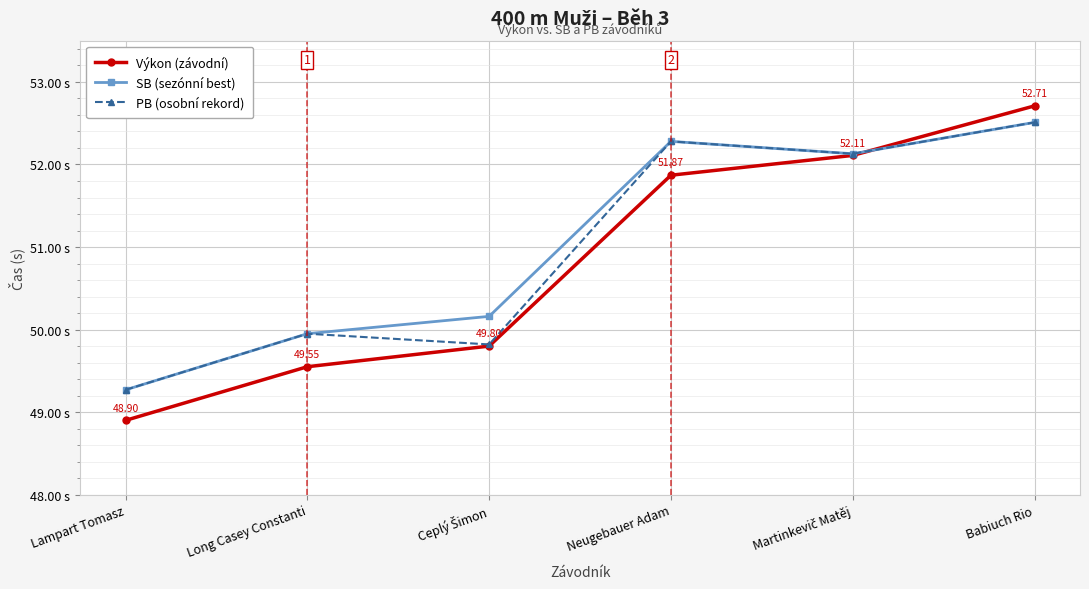

Reading left to right, what are all the values shown in this chart?

Výkon (závodní): Lampart Tomasz=48.9	Long Casey Constanti=49.5	Ceplý Šimon=49.8	Neugebauer Adam=51.9	Martinkevič Matěj=52.1	Babiuch Rio=52.7
SB (sezónní best): Lampart Tomasz=49.3	Long Casey Constanti=50.0	Ceplý Šimon=50.2	Neugebauer Adam=52.3	Martinkevič Matěj=52.1	Babiuch Rio=52.5
PB (osobní rekord): Lampart Tomasz=49.3	Long Casey Constanti=50.0	Ceplý Šimon=49.8	Neugebauer Adam=52.3	Martinkevič Matěj=52.1	Babiuch Rio=52.5